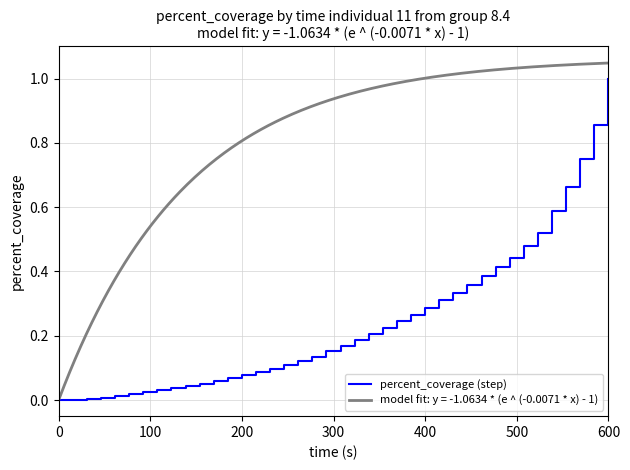

Does the chart have visible grid lines?

Yes